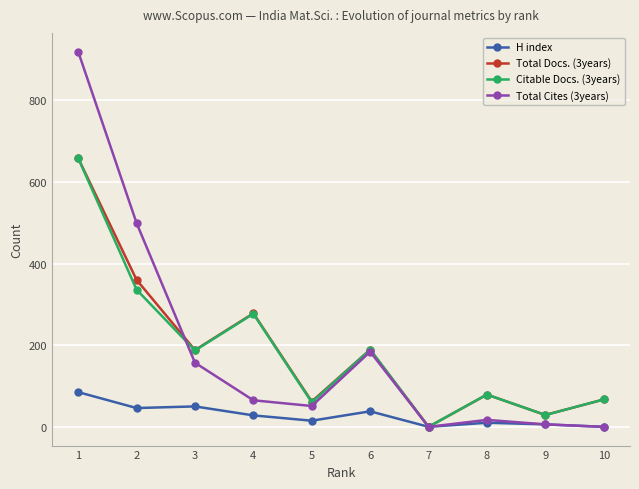

What value does the Total Cites (3years) series have at 4, to the nearest 50?

50